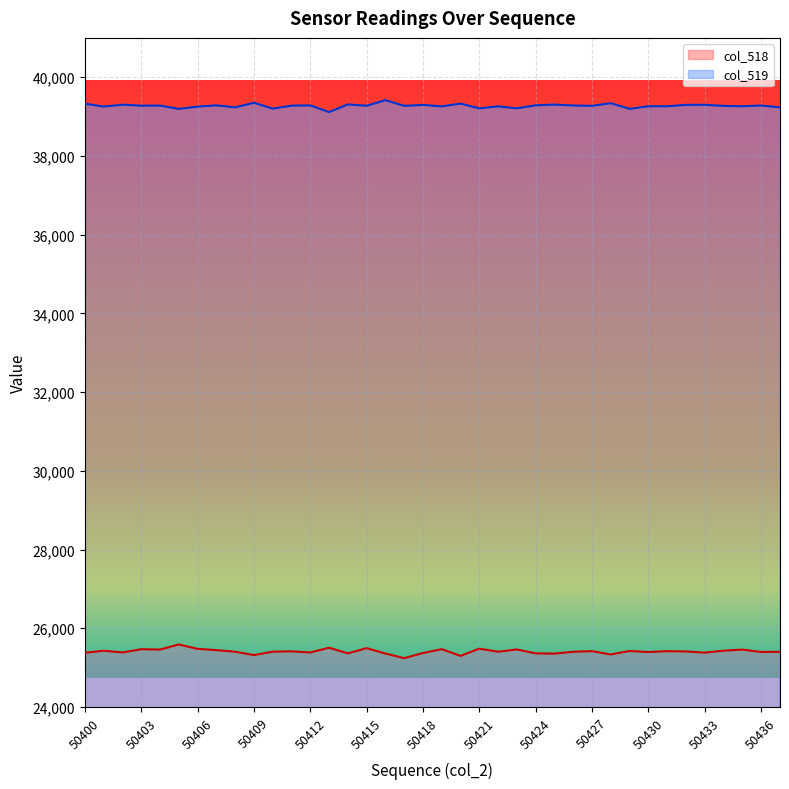

Between 50428 and 50419, which is larger?

50419